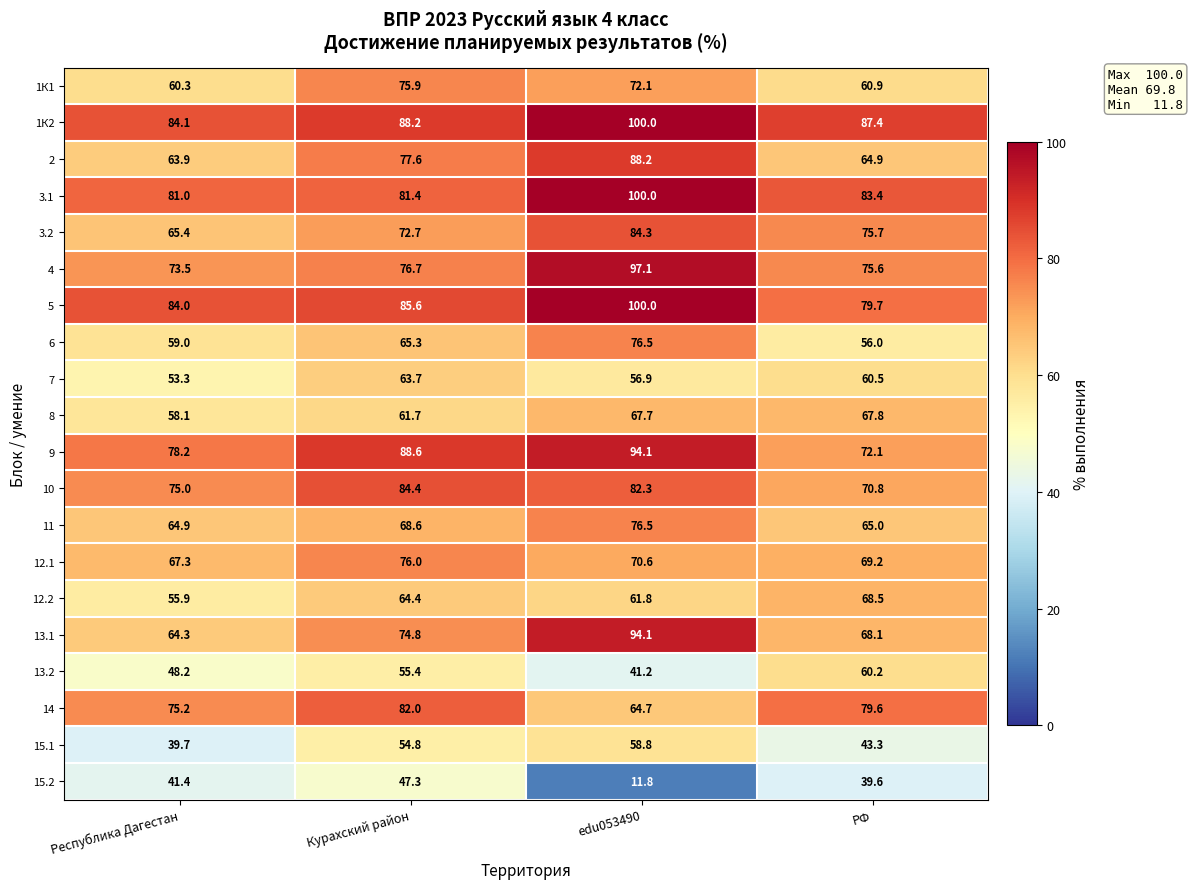

At which label is 8 closest to 62?

Курахский район